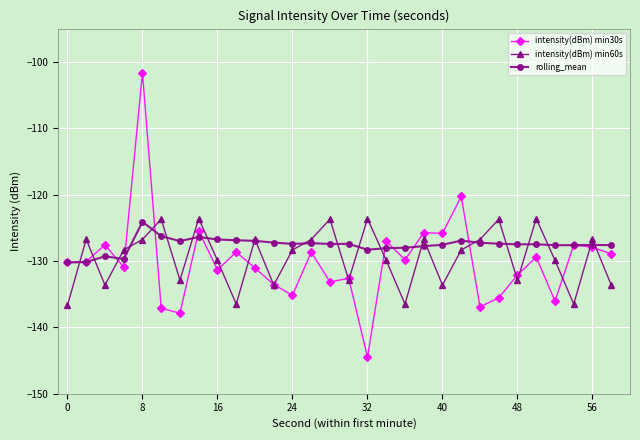

How many series are shown in this chart?

3